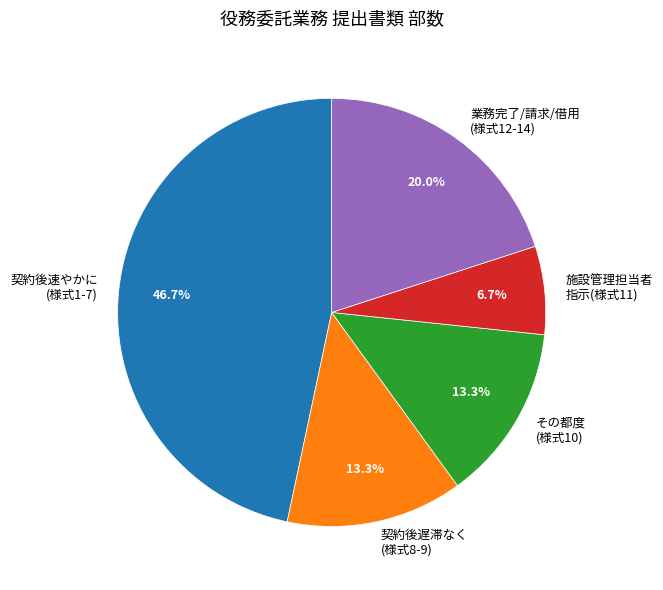

How many slices are in this pie chart?

5